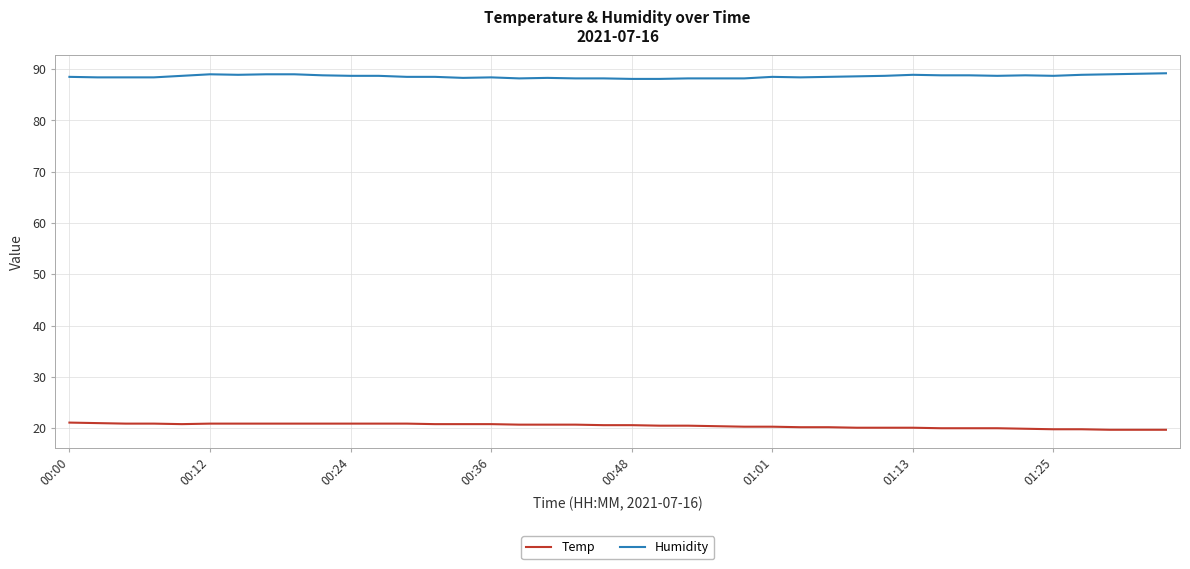

True or false: Humidity and Temp intersect in this chart.

False